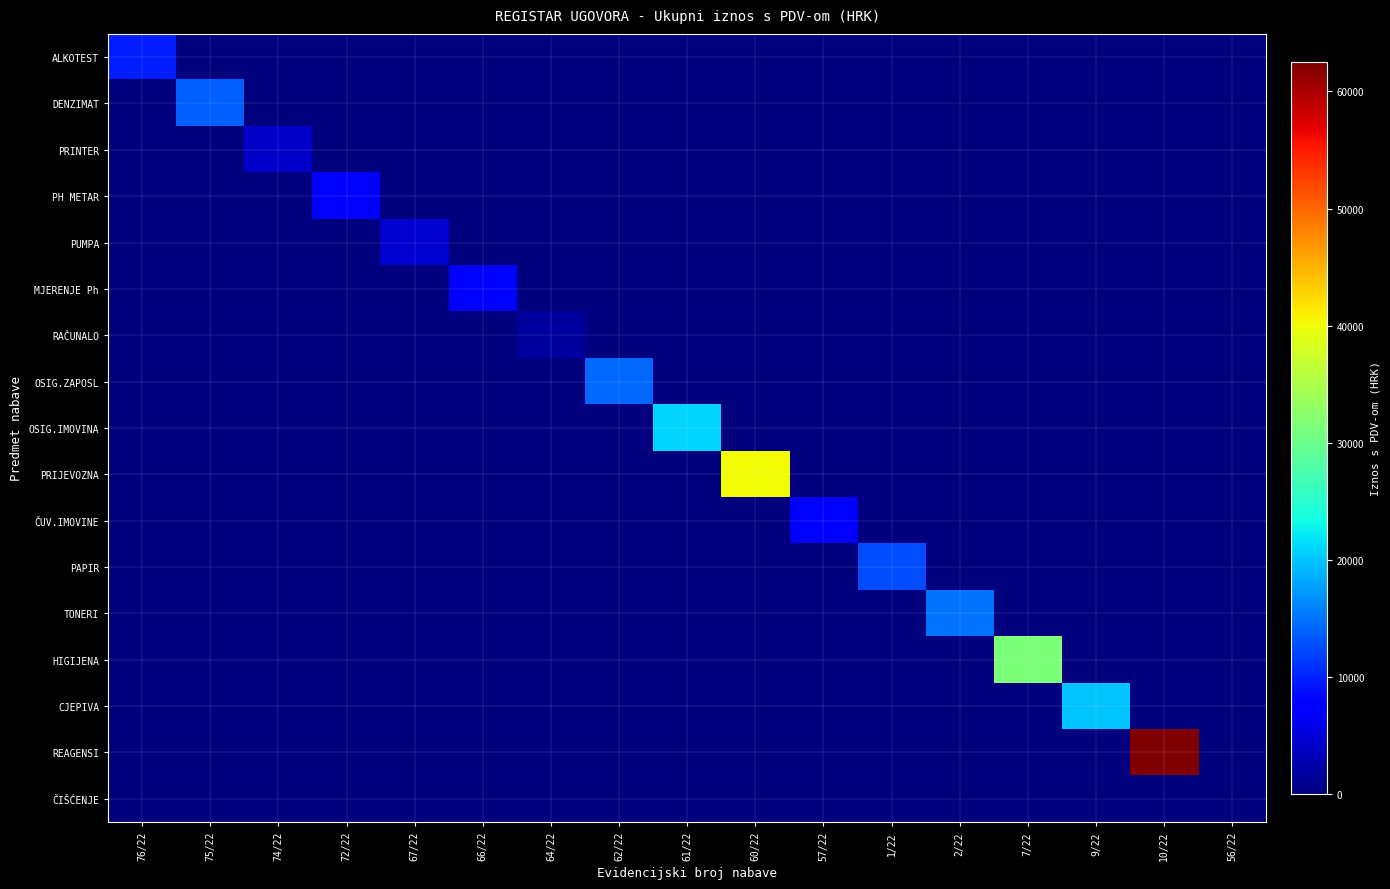

At which category is the sum across all series the highest?

10/22